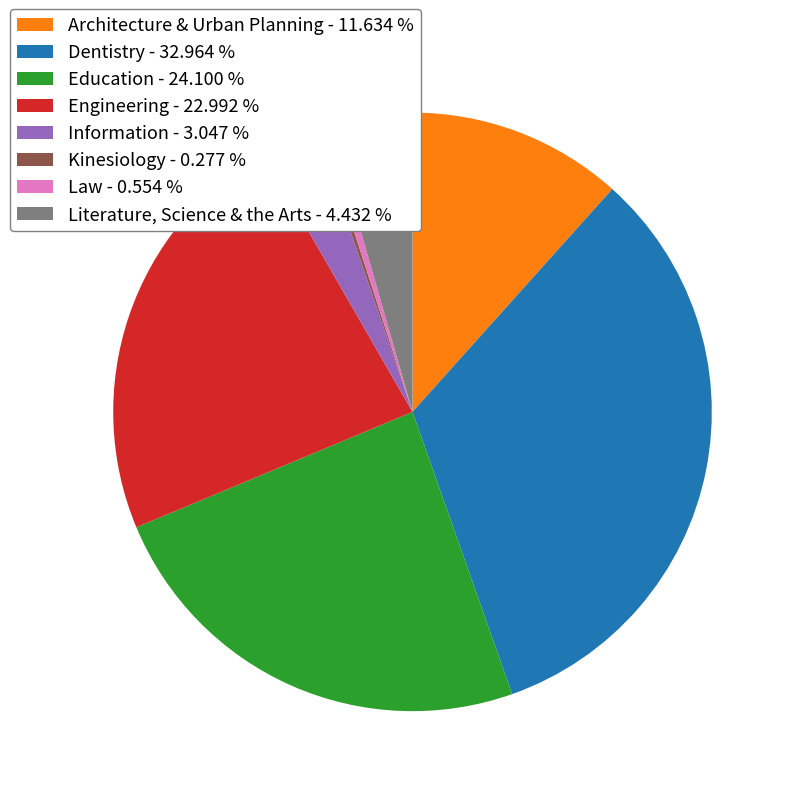

Is there any slice that represents more than half of the pie?

No